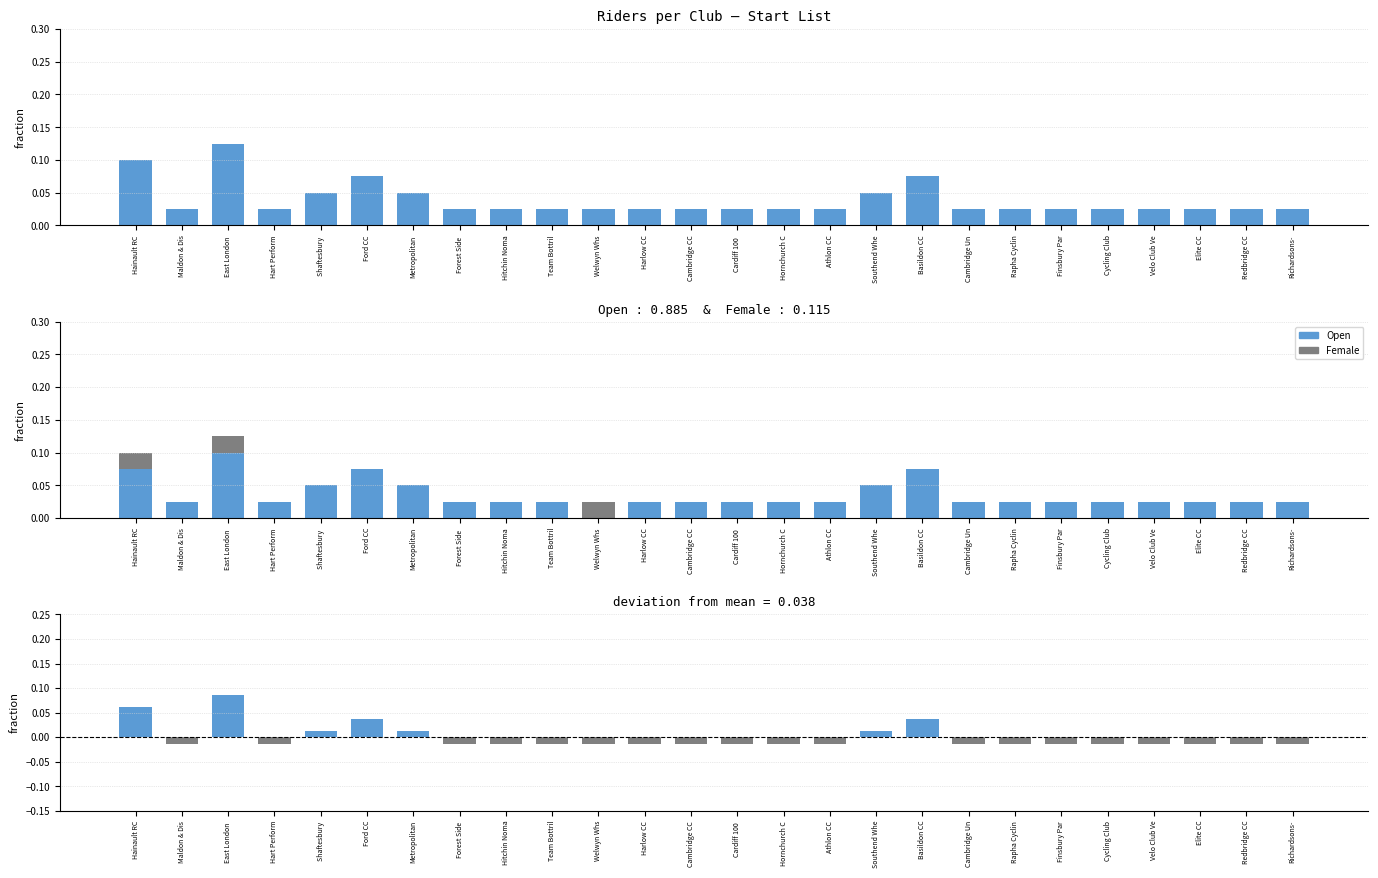

What is the label of the 16th bar from the left?

Athlon CC